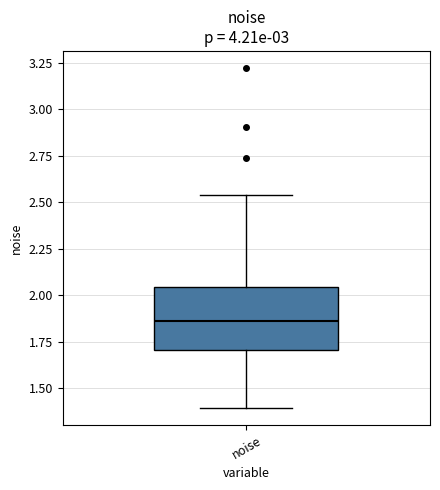

Where does the upper whisker of the box for noise end on the y-axis? The values are not printed on the chart, so give them approximately, as read against the axis.

2.55